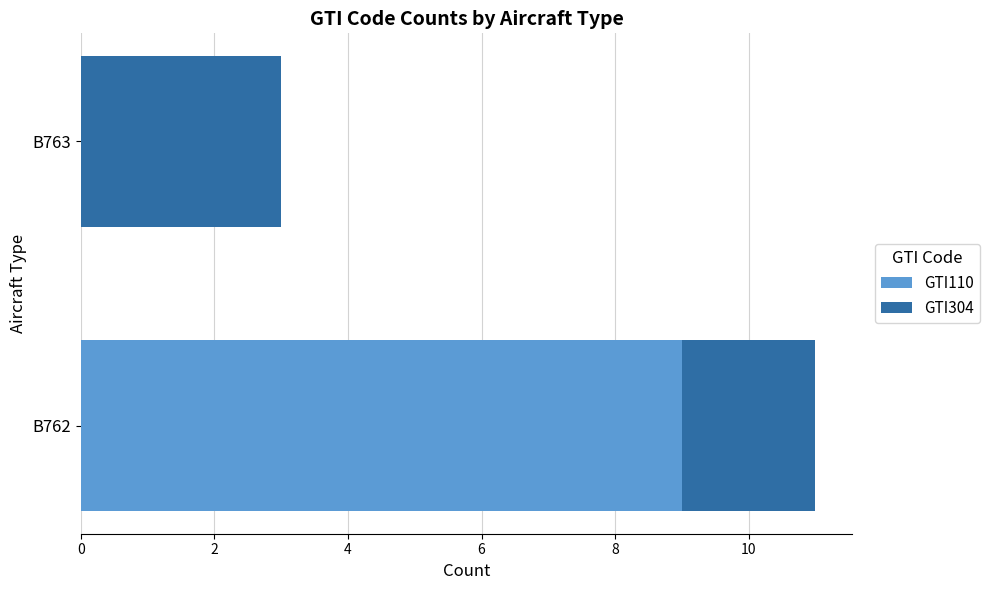

What is the maximum value for GTI110?

9